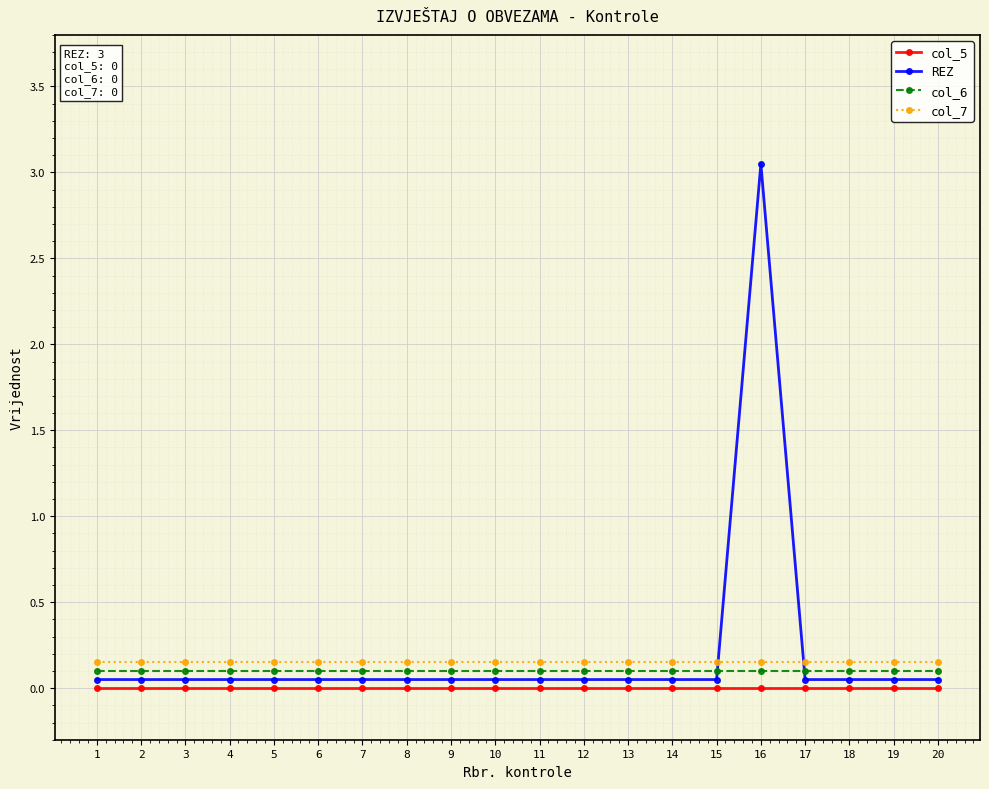

Which series has the widest spread of values?

REZ